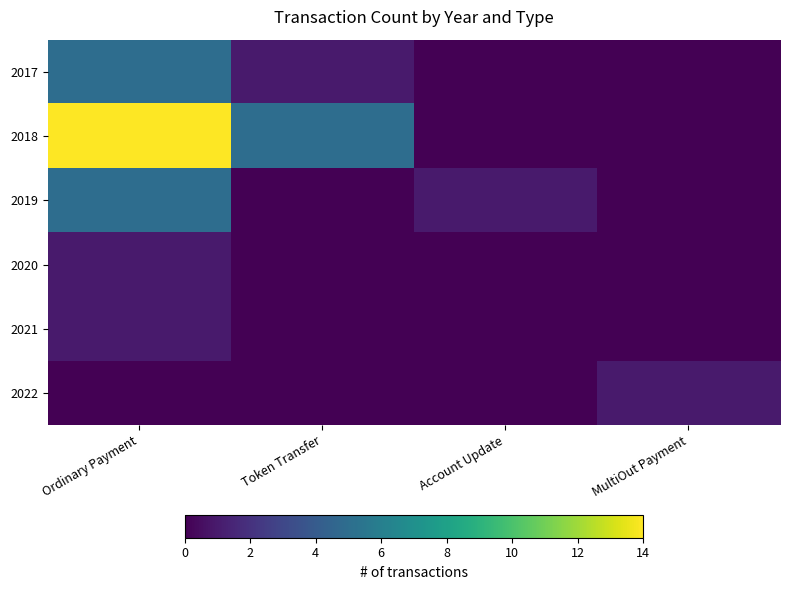

Reading right to left, list all the values displayed in this chart.

2017: MultiOut Payment=0	Account Update=0	Token Transfer=1	Ordinary Payment=5
2018: MultiOut Payment=0	Account Update=0	Token Transfer=5	Ordinary Payment=14
2019: MultiOut Payment=0	Account Update=1	Token Transfer=0	Ordinary Payment=5
2020: MultiOut Payment=0	Account Update=0	Token Transfer=0	Ordinary Payment=1
2021: MultiOut Payment=0	Account Update=0	Token Transfer=0	Ordinary Payment=1
2022: MultiOut Payment=1	Account Update=0	Token Transfer=0	Ordinary Payment=0